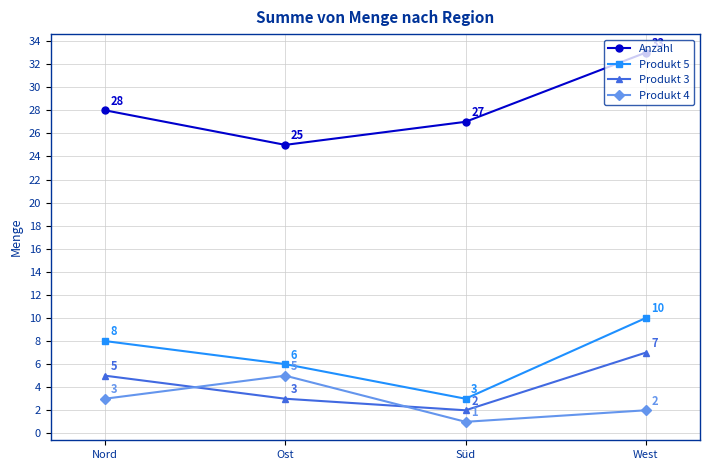

What is the difference between the maximum and second lowest values in the Produkt 3 series?

4